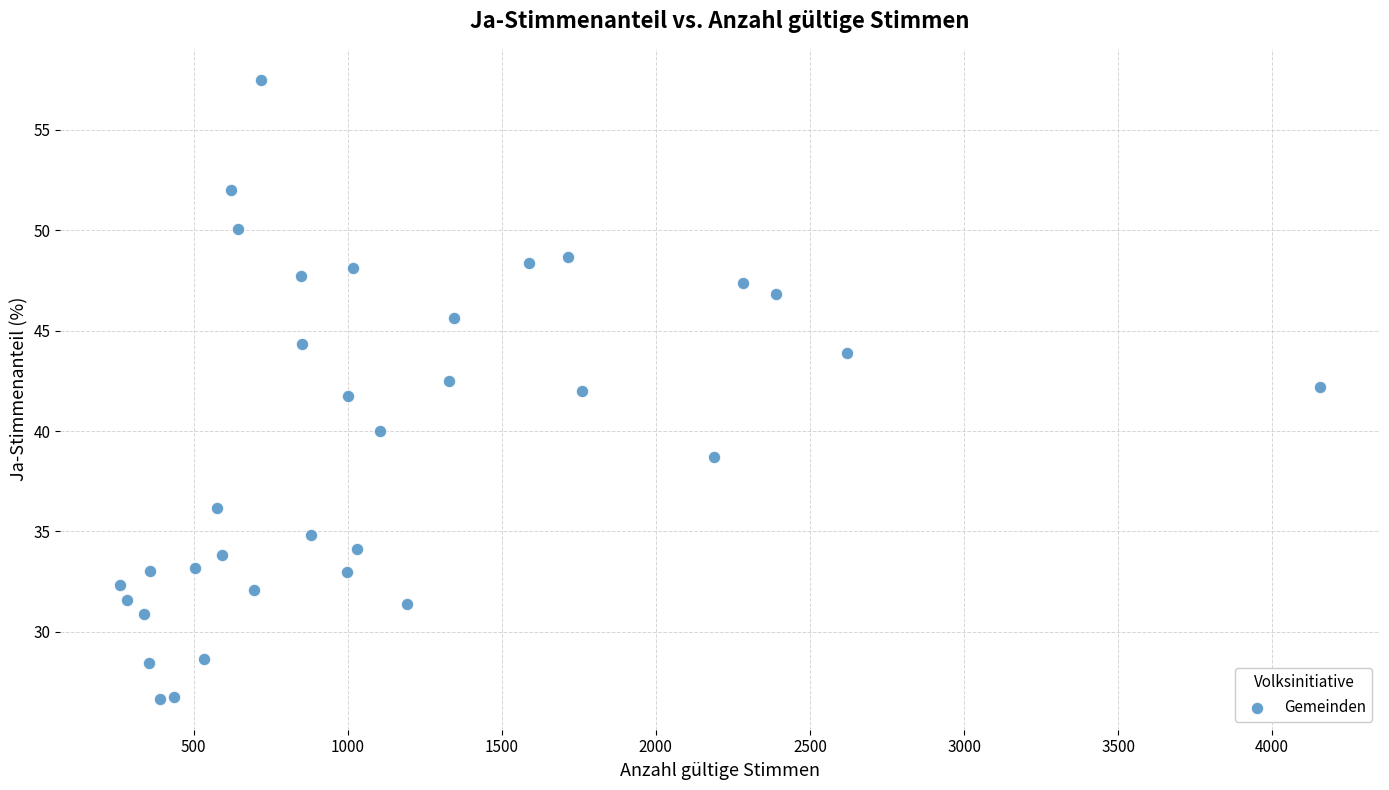

What is the range of Y values (max minus min)?

30.8